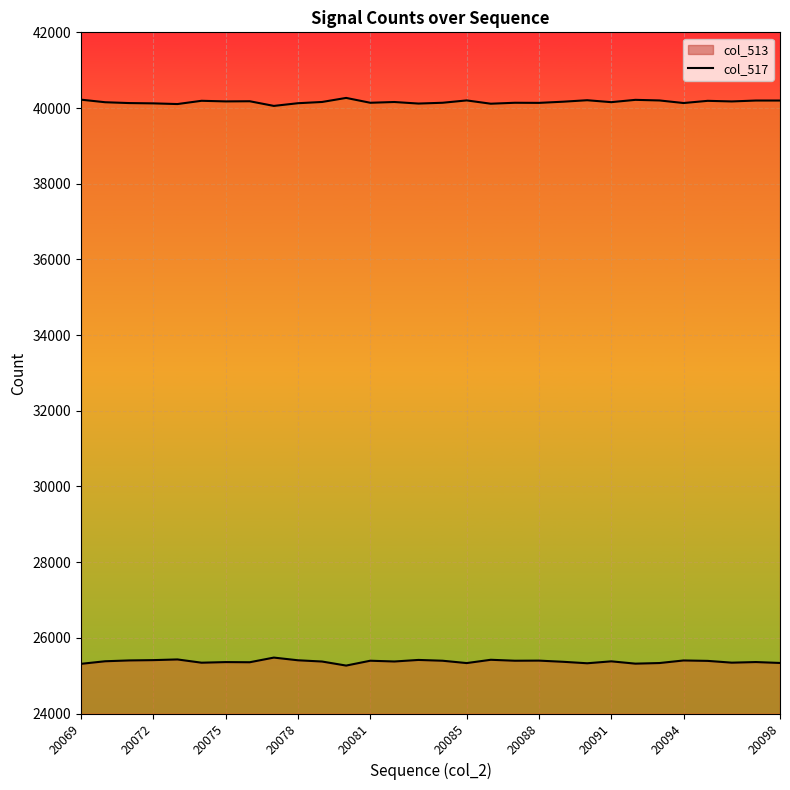

What is the maximum value for col_517 line?

40267